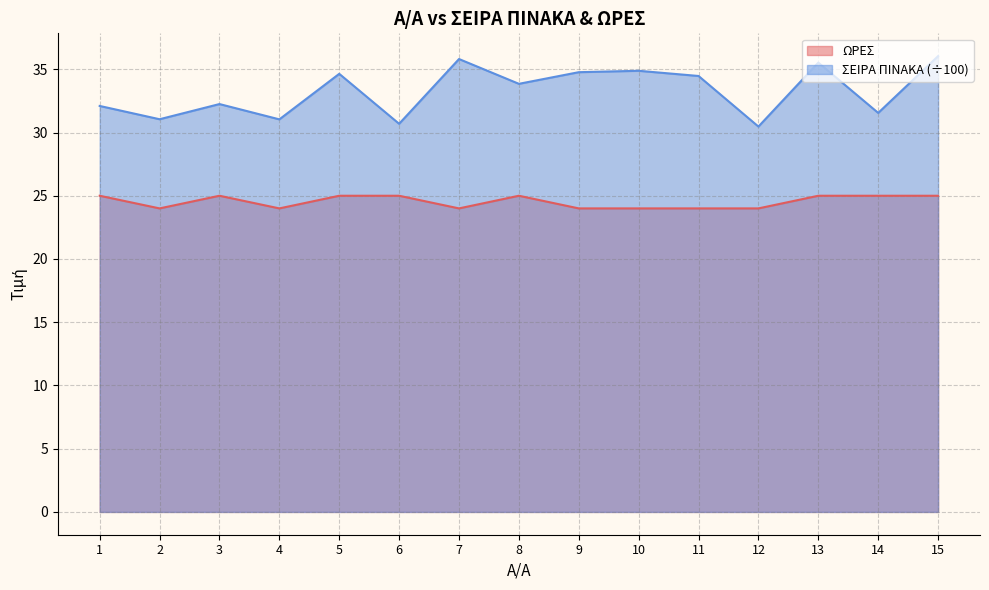

What is the approximate value of ΩΡΕΣ at 10?

24.0